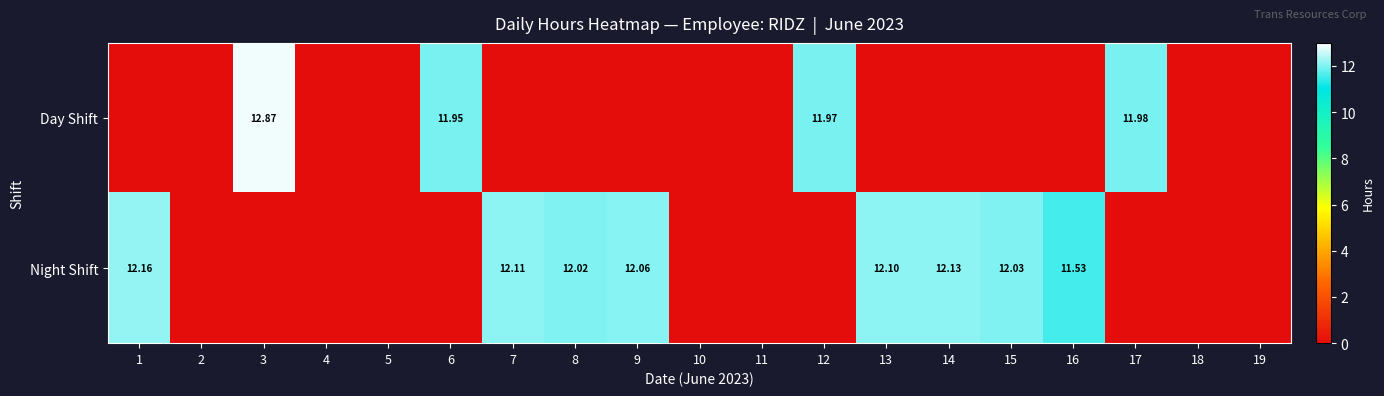

List the labels in order of Night Shift value, smallest first.

2, 3, 4, 5, 6, 10, 11, 12, 17, 18, 19, 16, 8, 15, 9, 13, 7, 14, 1